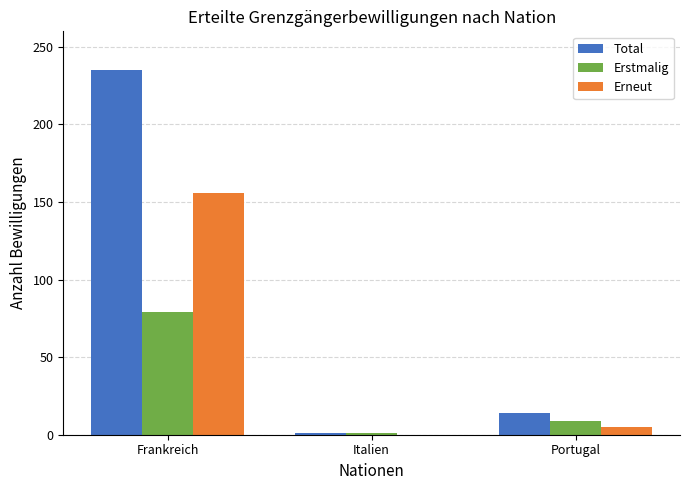

At which category is the sum across all series the highest?

Frankreich